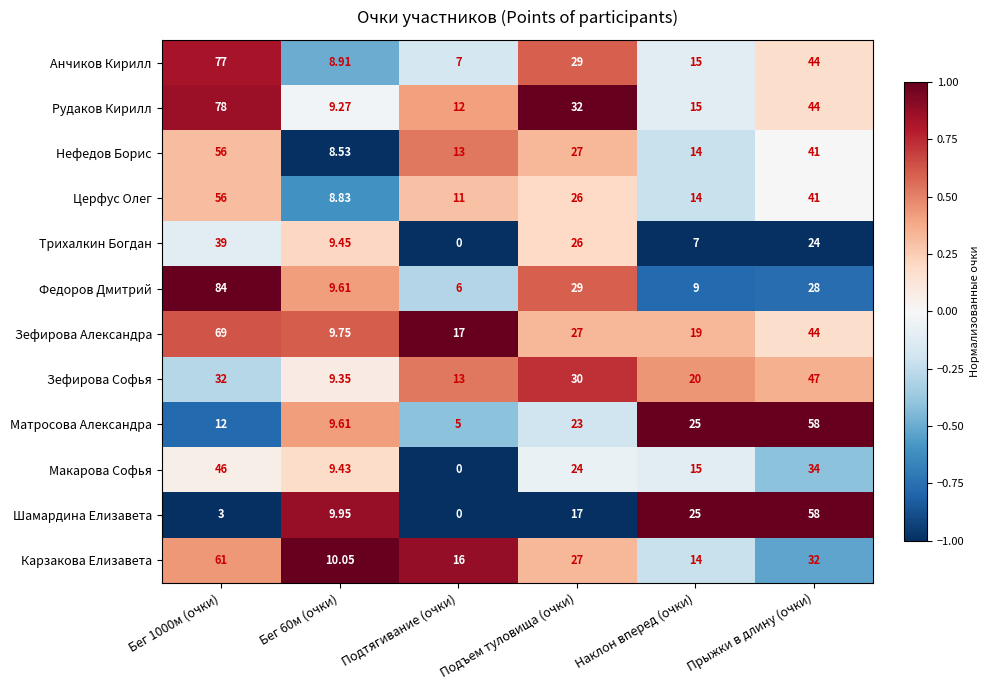

Where is Карзакова Елизавета nearest to the value 35?

Прыжки в длину (очки)